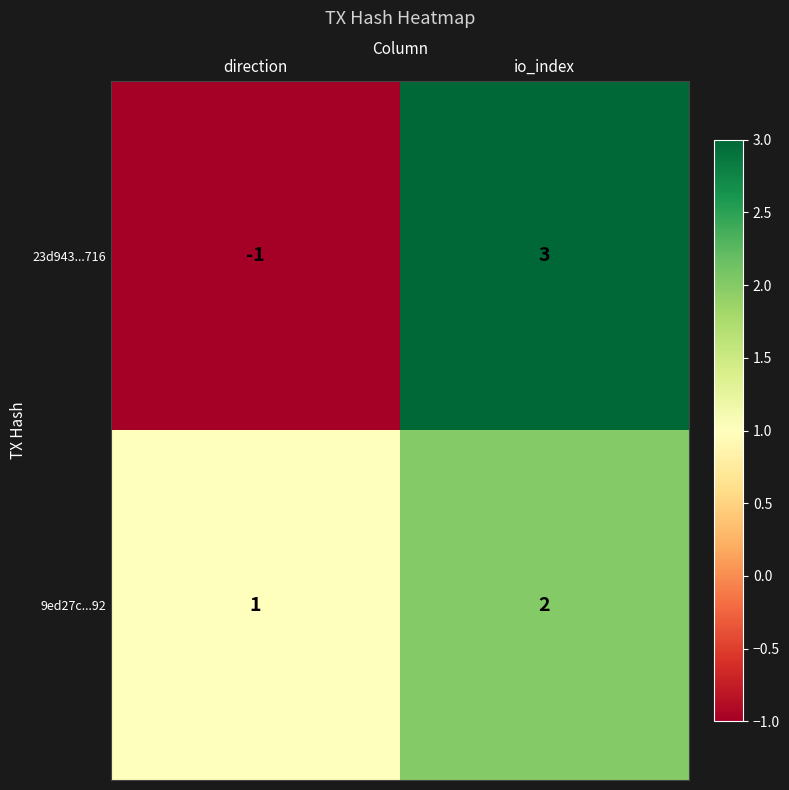

What is the difference between the maximum and minimum values in the 23d943...716 series?

4